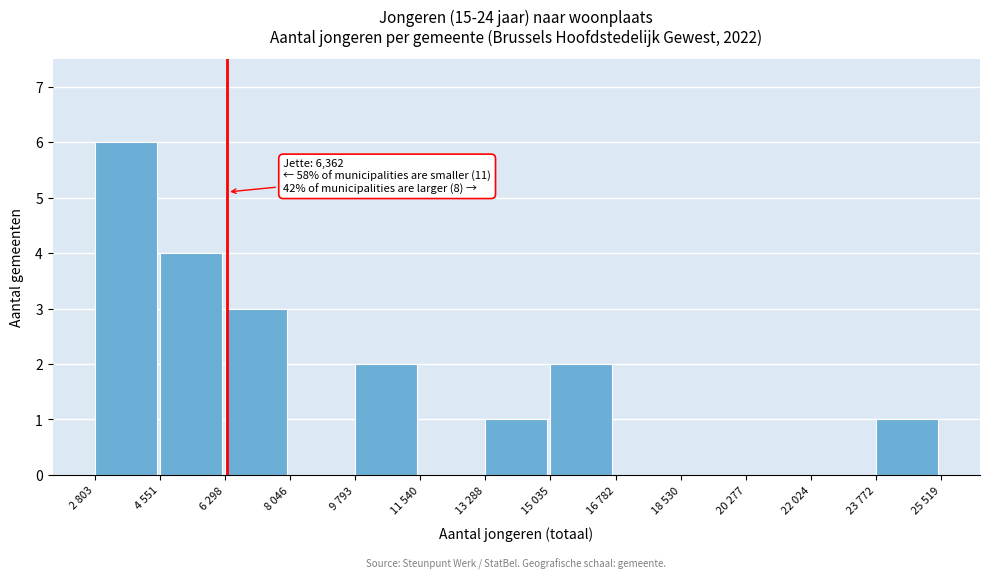

Reading right to left, what are all the values shown in this chart?

23 772=1	22 024=0	20 277=0	18 530=0	16 782=0	15 035=2	13 288=1	11 540=0	9 793=2	8 046=0	6 298=3	4 551=4	2 803=6